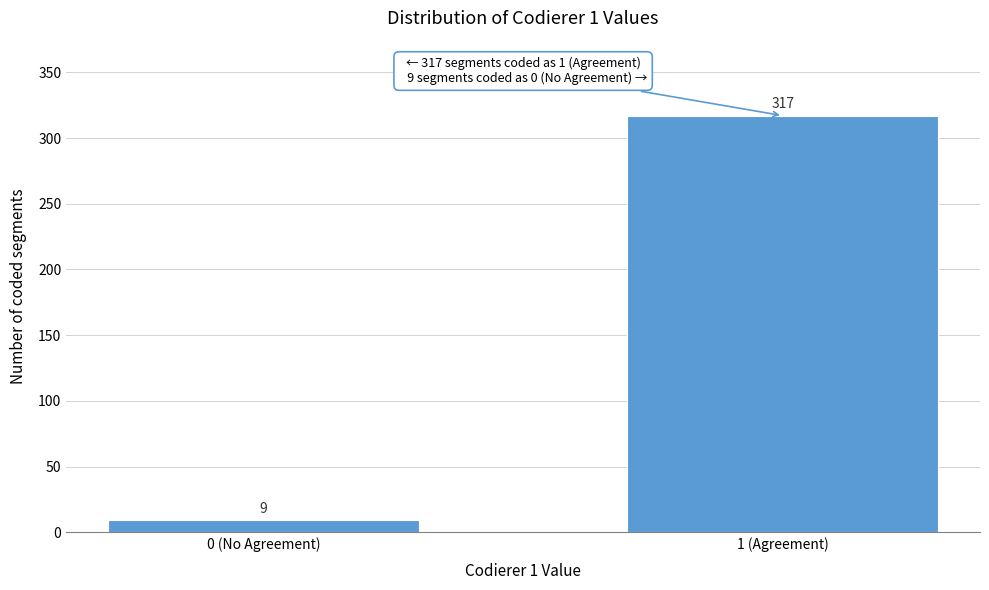

Reading right to left, transcribe all the data shown in this chart.

317	9